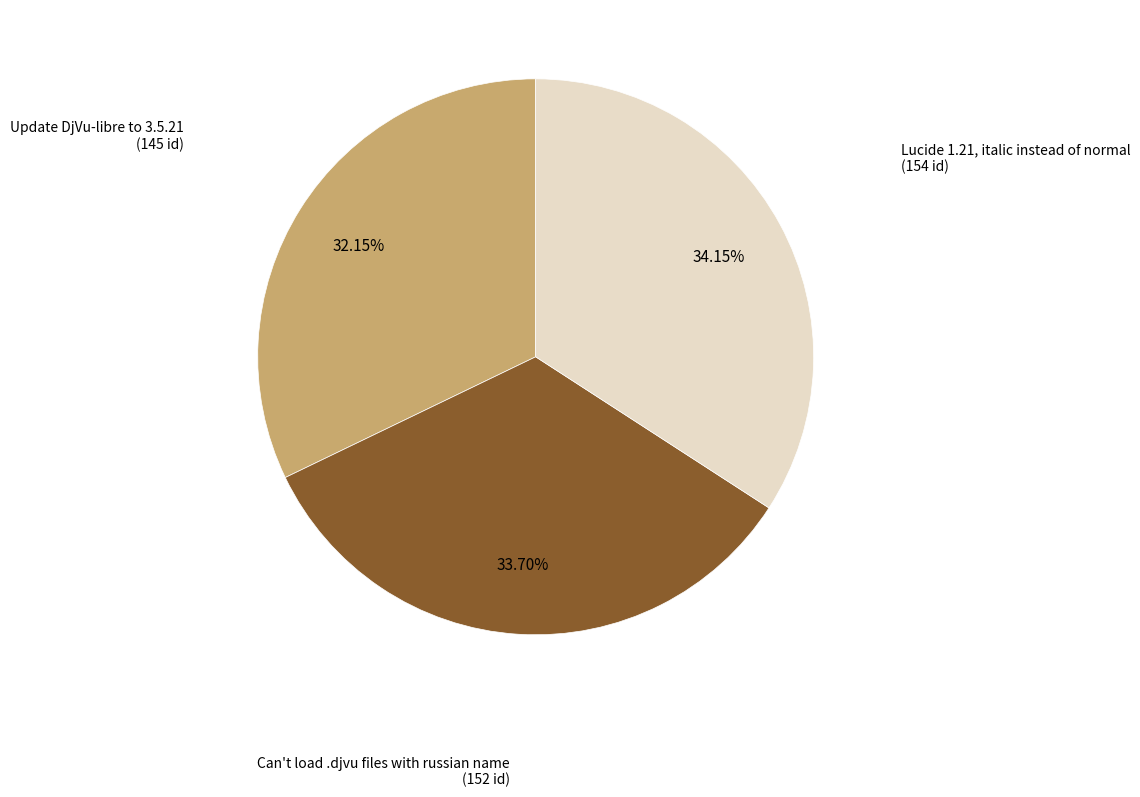

To the nearest percent, what is the average slice percentage?

33%